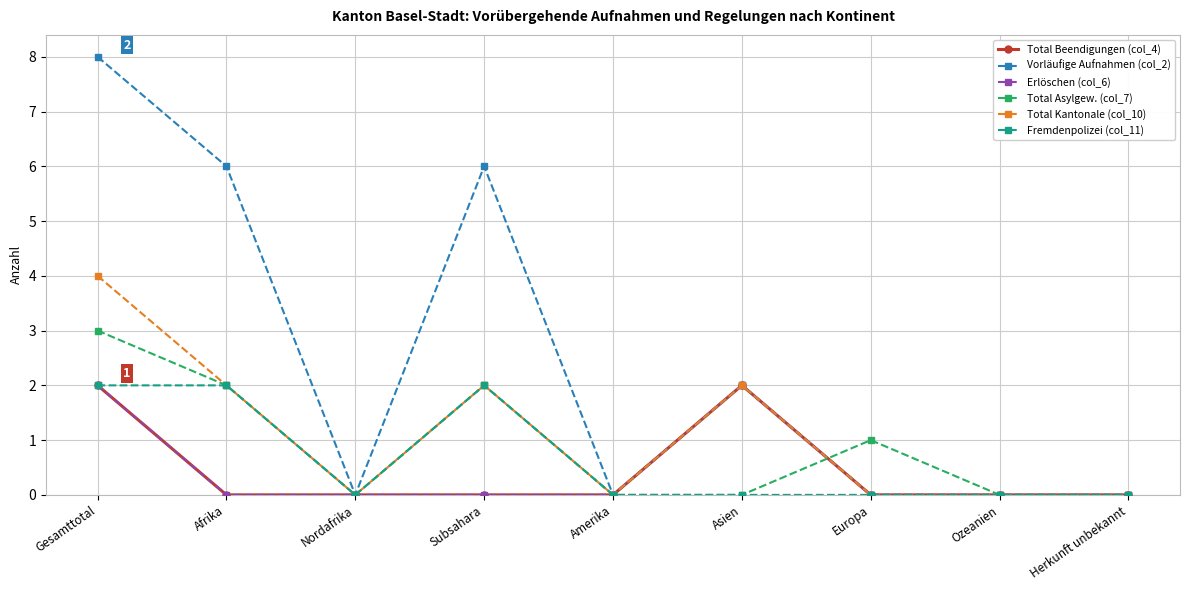

At how many categories does at least one series exceed 1?

4